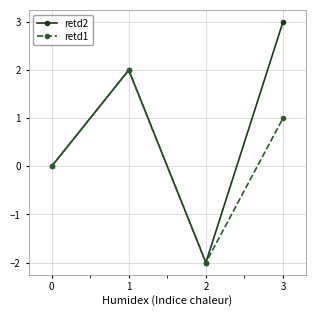

How many categories are shown in the chart?

4